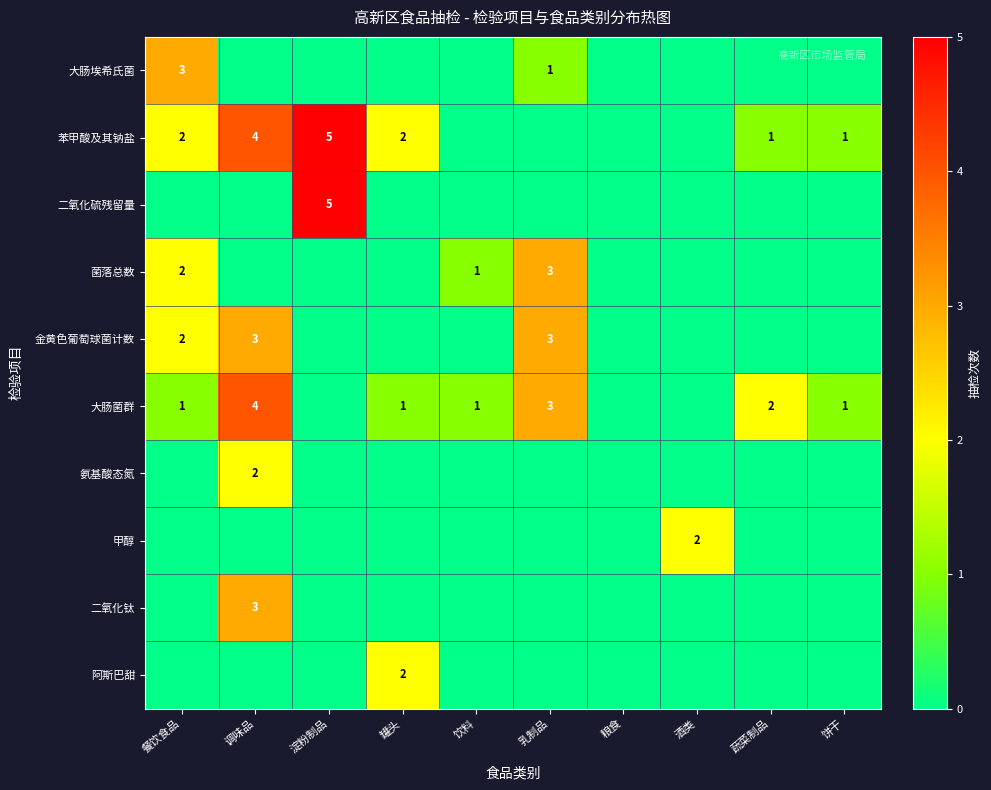

The 苯甲酸及其钠盐 series shows 5 at 淀粉制品. True or false?

True